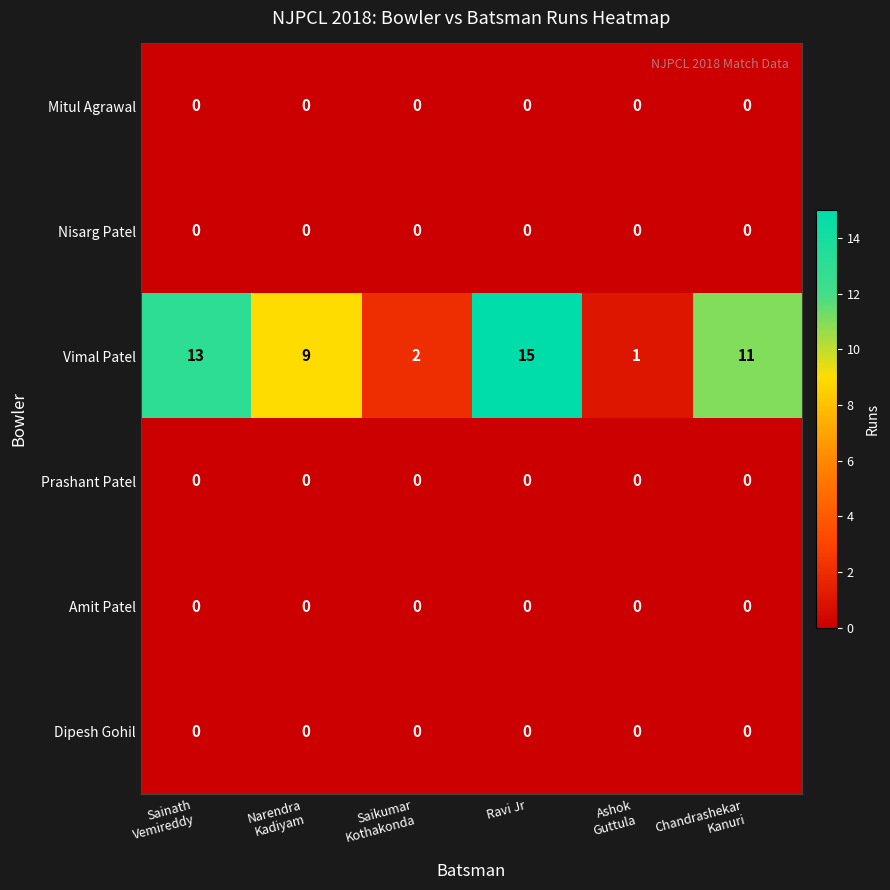

What is the difference between the highest and lowest values at Ravi Jr?

15